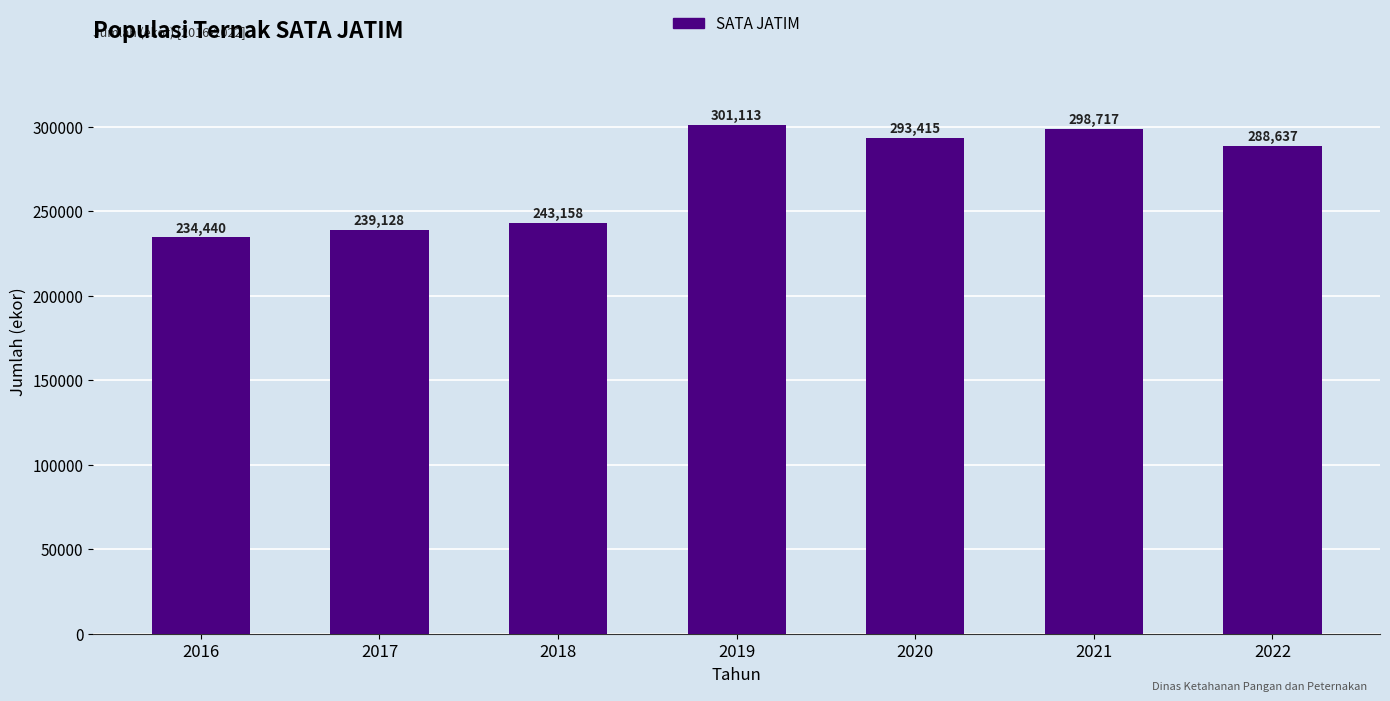

What is the difference between the maximum and minimum values?

66673